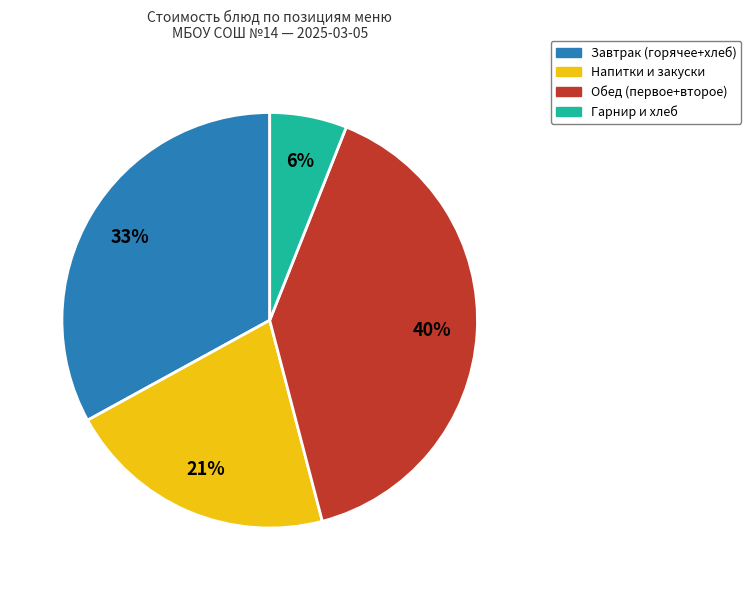

True or false: Гарнир и хлеб accounts for 1% of the total.

False